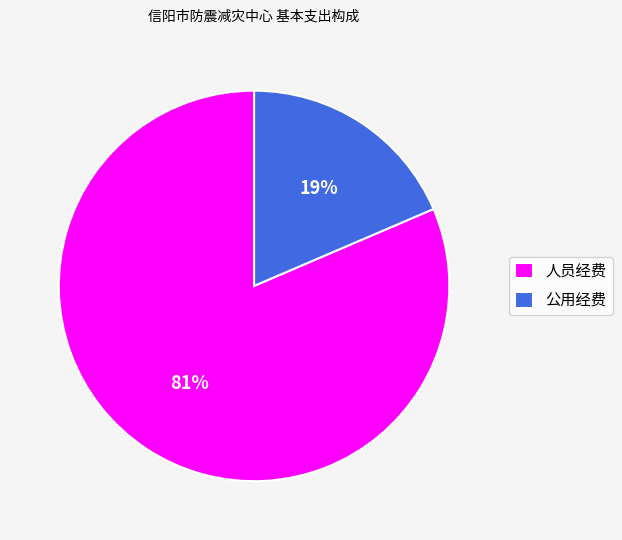

Is it true that 公用经费 is 19% of the pie?

True